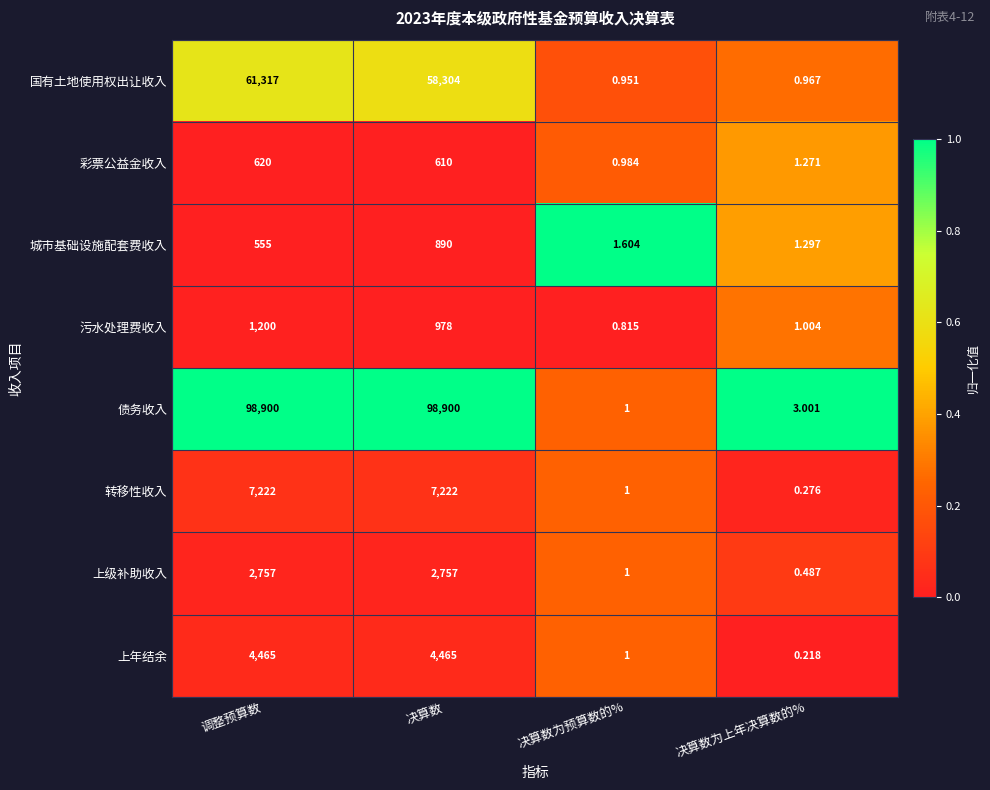

Which series has the largest total across all categories?

债务收入